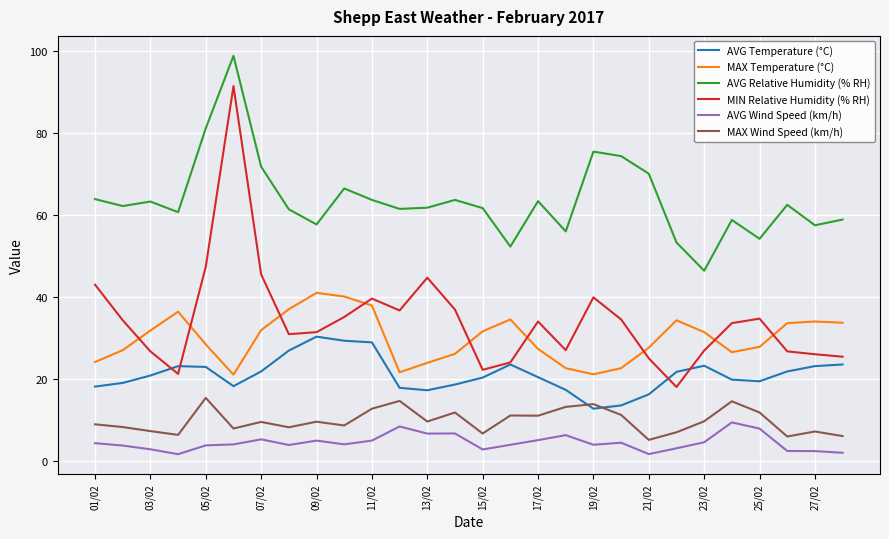

True or false: AVG Relative Humidity (% RH) and MIN Relative Humidity (% RH) intersect in this chart.

False